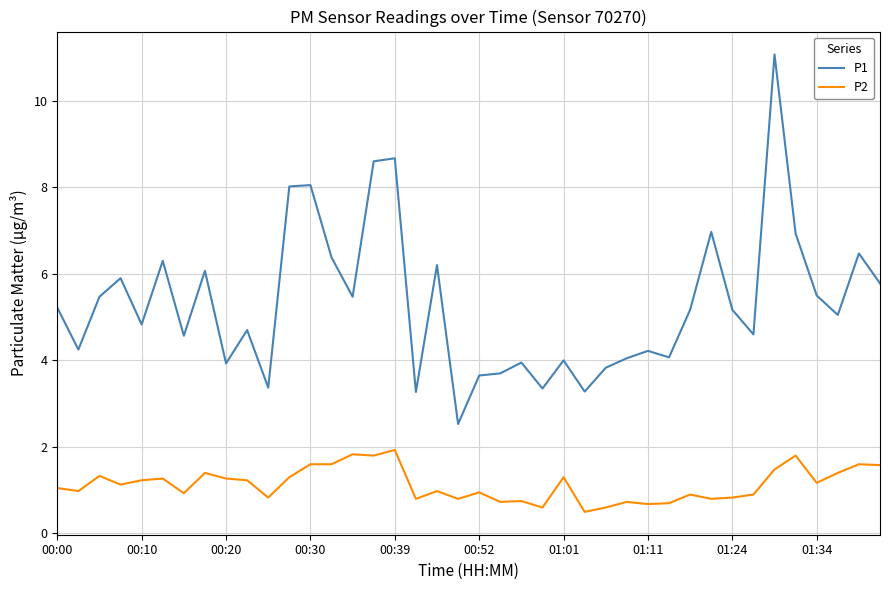

Count the number of data series in this chart.

2